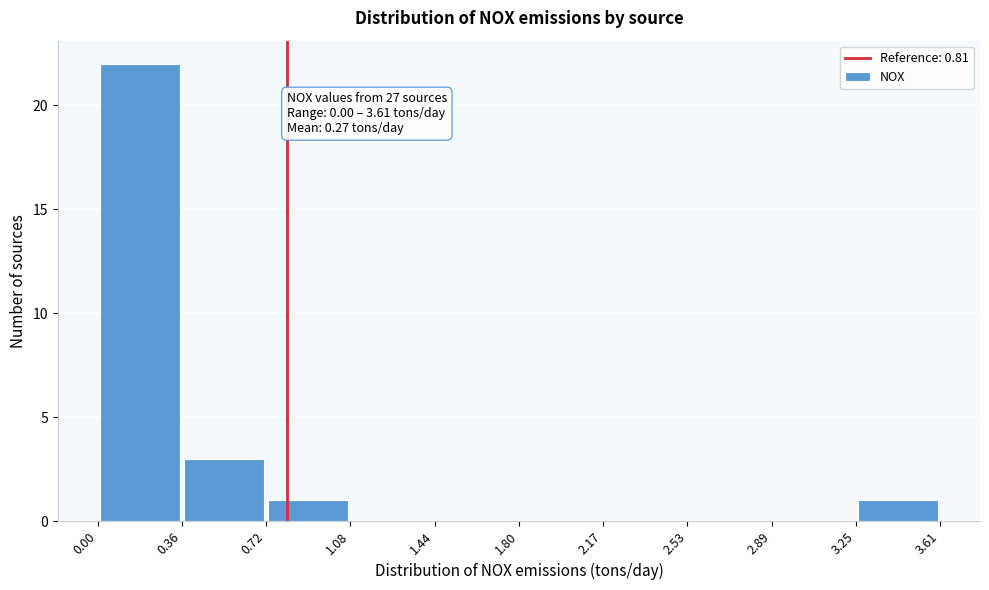

Which range on the x-axis has the tallest bar?

0.00 to 0.36